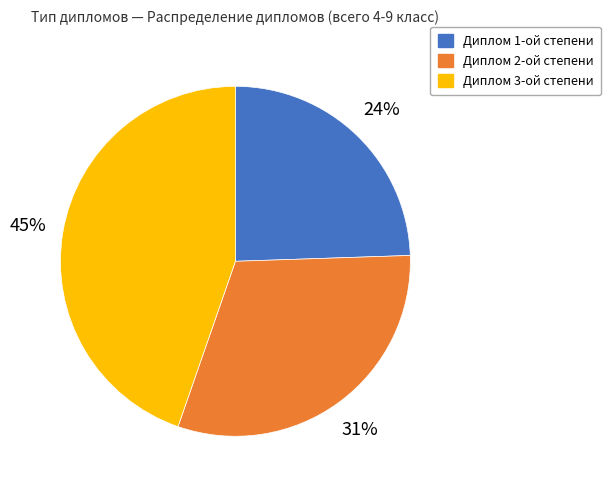

Between Диплом 3-ой степени and Диплом 1-ой степени, which is larger?

Диплом 3-ой степени